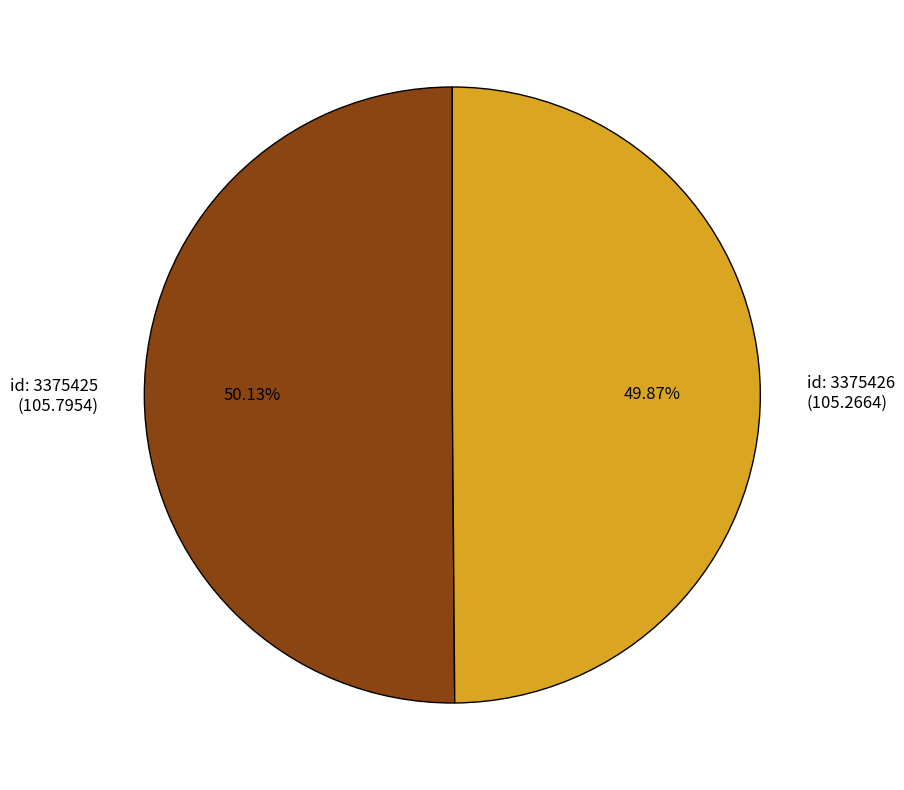

How many segments does this pie chart have?

2